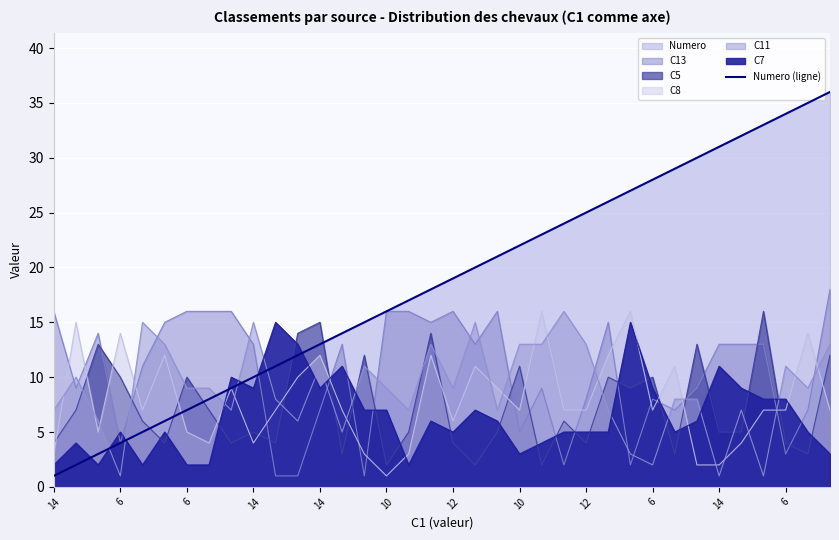

Approximately how many times larger is the value at 14 compared to 24?

0.6